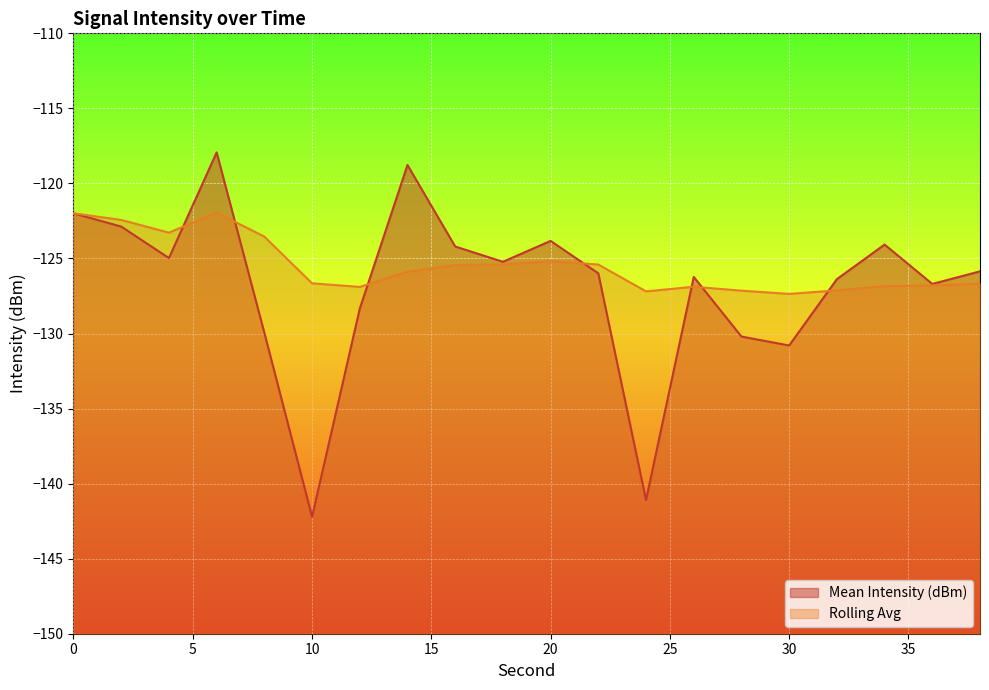

What is the minimum value shown in the chart?

-142.2